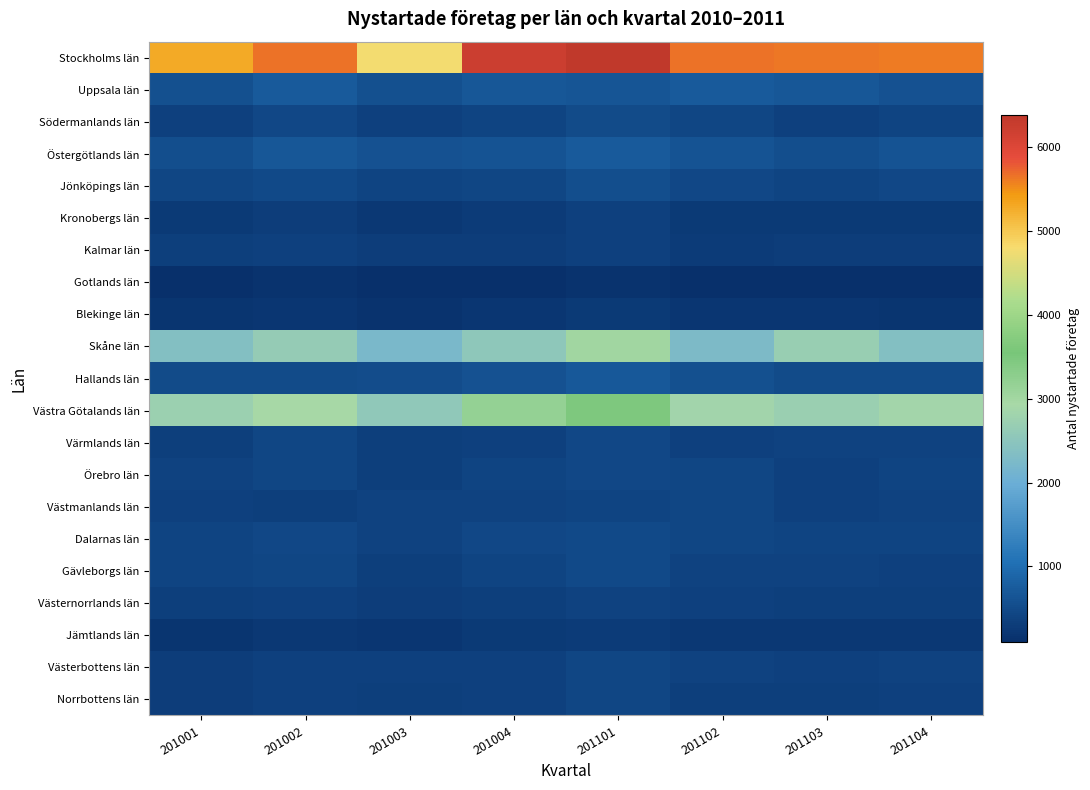

Reading left to right, extract all data points from this chart.

Stockholms län: 201001=5290	201002=5650	201003=4768	201004=6222	201101=6384	201102=5658	201103=5636	201104=5621
Uppsala län: 201001=579	201002=728	201003=582	201004=682	201101=658	201102=736	201103=668	201104=602
Södermanlands län: 201001=348	201002=466	201003=344	201004=412	201101=507	201102=422	201103=344	201104=400
Östergötlands län: 201001=547	201002=664	201003=590	201004=618	201101=714	201102=627	201103=556	201104=634
Jönköpings län: 201001=418	201002=476	201003=395	201004=438	201101=545	201102=460	201103=410	201104=458
Kronobergs län: 201001=262	201002=311	201003=245	201004=272	201101=344	201102=261	201103=251	201104=253
Kalmar län: 201001=328	201002=358	201003=303	201004=302	201101=368	201102=291	201103=308	201104=306
Gotlands län: 201001=98	201002=153	201003=103	201004=119	201101=159	201102=116	201103=102	201104=107
Blekinge län: 201001=192	201002=200	201003=162	201004=210	201101=267	201102=206	201103=207	201104=190
Skåne län: 201001=2375	201002=2640	201003=2211	201004=2531	201101=2998	201102=2283	201103=2680	201104=2366
Hallands län: 201001=505	201002=512	201003=522	201004=590	201101=688	201102=566	201103=494	201104=513
Västra Götalands län: 201001=2736	201002=2941	201003=2555	201004=3191	201101=3463	201102=2834	201103=2712	201104=2851
Värmlands län: 201001=343	201002=427	201003=328	201004=348	201101=462	201102=368	201103=369	201104=375
Örebro län: 201001=381	201002=432	201003=321	201004=416	201101=445	201102=441	201103=355	201104=410
Västmanlands län: 201001=356	201002=329	201003=376	201004=379	201101=400	201102=438	201103=360	201104=391
Dalarnas län: 201001=404	201002=452	201003=387	201004=458	201101=467	201102=435	201103=409	201104=402
Gävleborgs län: 201001=405	201002=432	201003=331	201004=402	201101=476	201102=390	201103=371	201104=353
Västernorrlands län: 201001=332	201002=366	201003=318	201004=334	201101=374	201102=365	201103=337	201104=323
Jämtlands län: 201001=189	201002=230	201003=217	201004=249	201101=277	201102=223	201103=243	201104=222
Västerbottens län: 201001=314	201002=364	201003=362	201004=364	201101=434	201102=380	201103=364	201104=378
Norrbottens län: 201001=318	201002=366	201003=339	201004=346	201101=423	201102=342	201103=330	201104=353